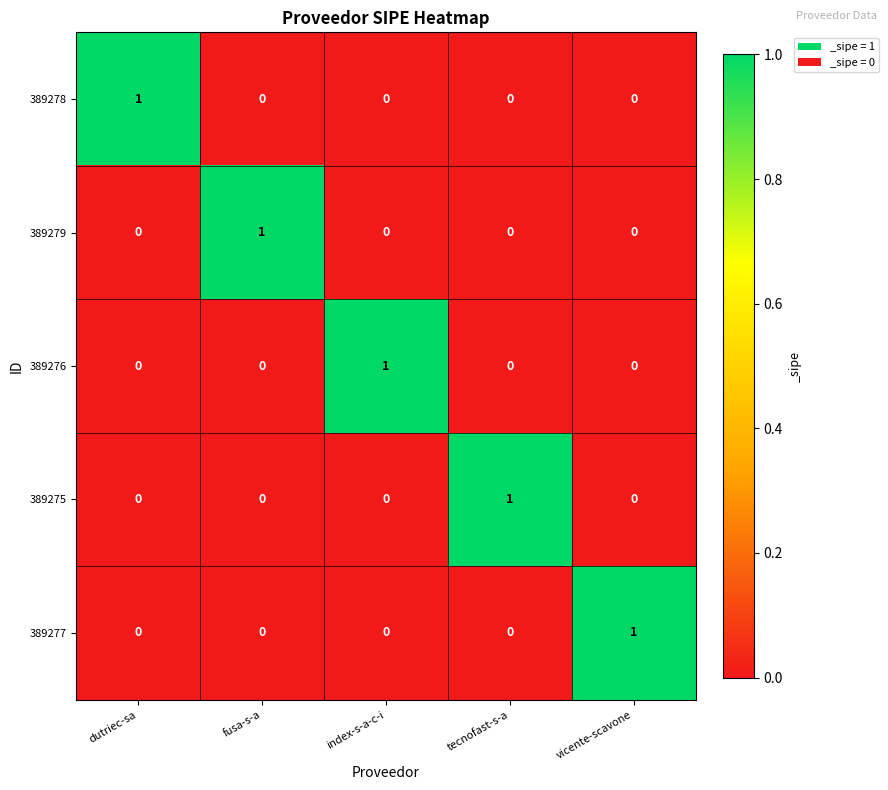

At which label does 389277 reach its peak?

vicente-scavone